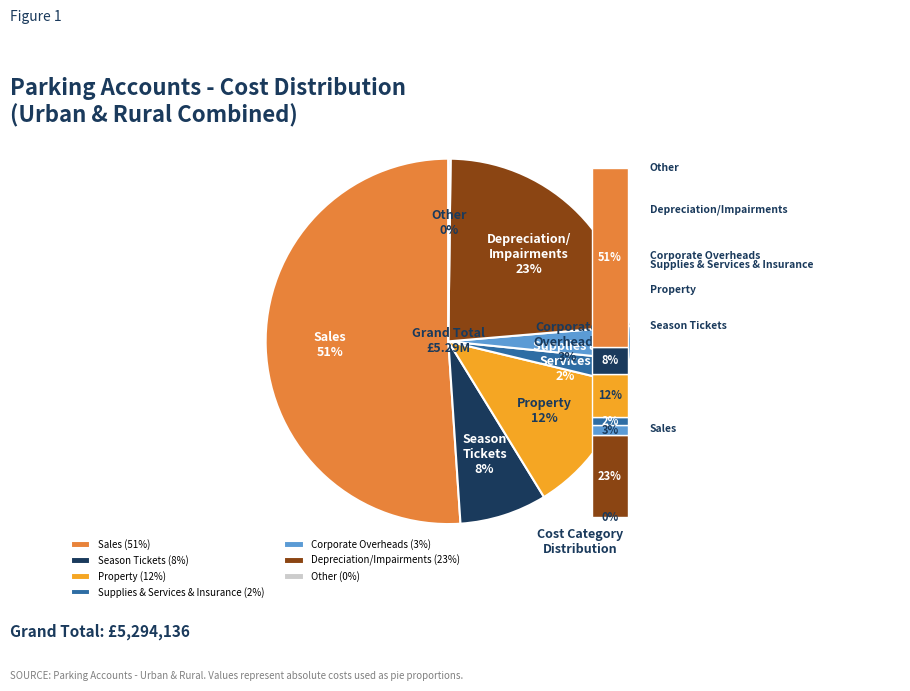

To the nearest percent, what percentage of the pie is Corporate Overheads?

3%